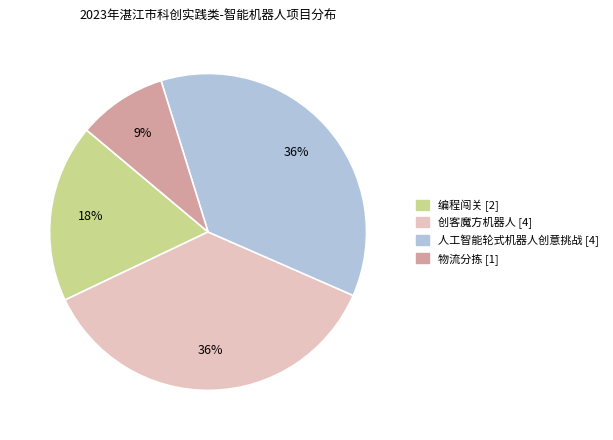

What is the smallest slice in the pie chart?

物流分拣